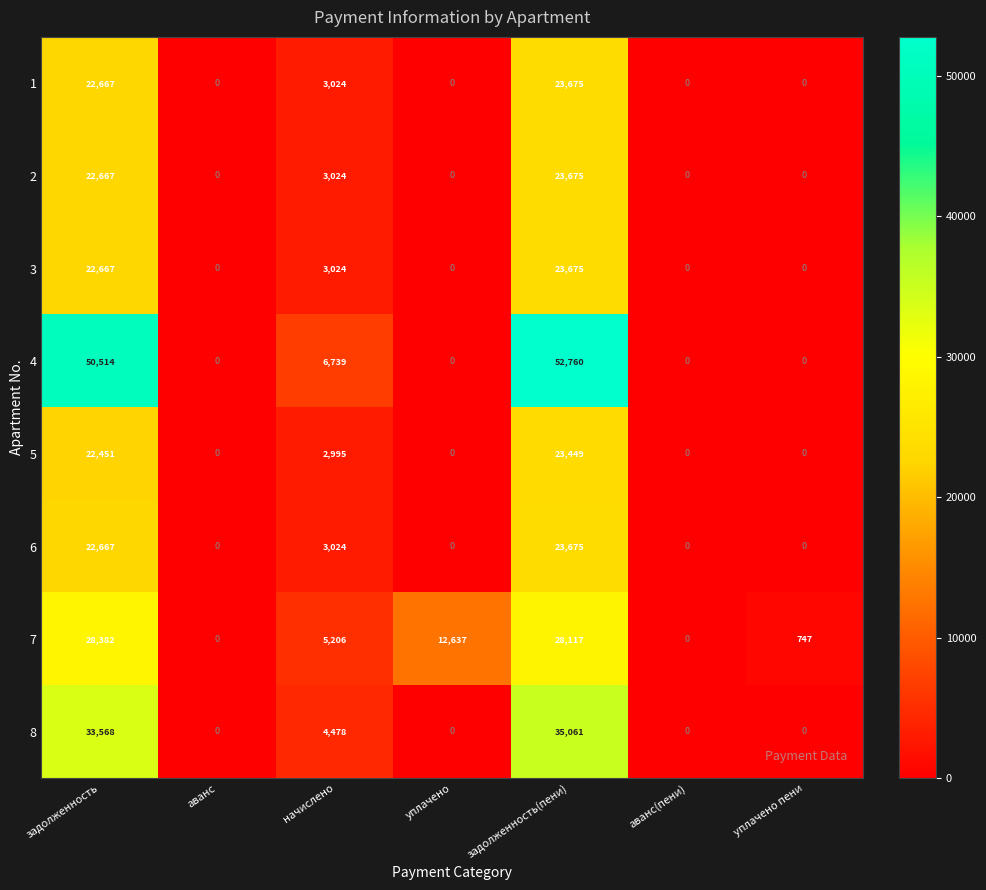

Which series has the largest range (max minus min)?

4